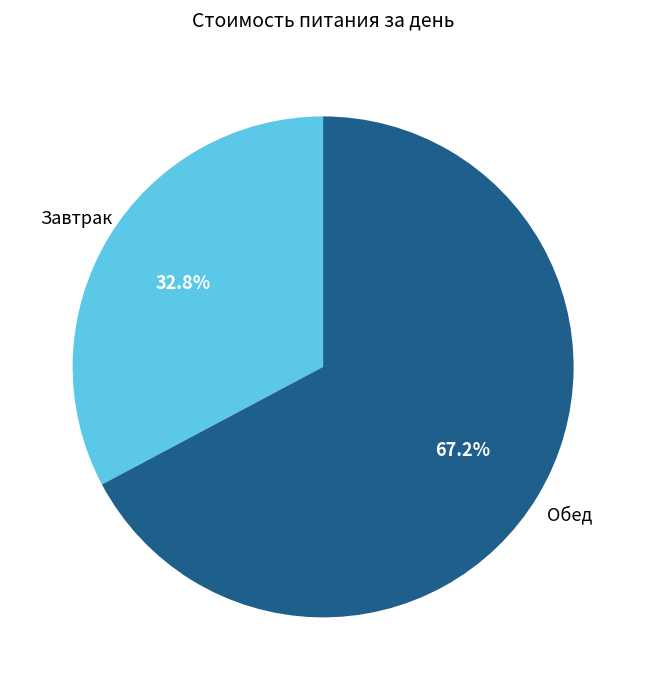

To the nearest percent, what is the average slice percentage?

50%